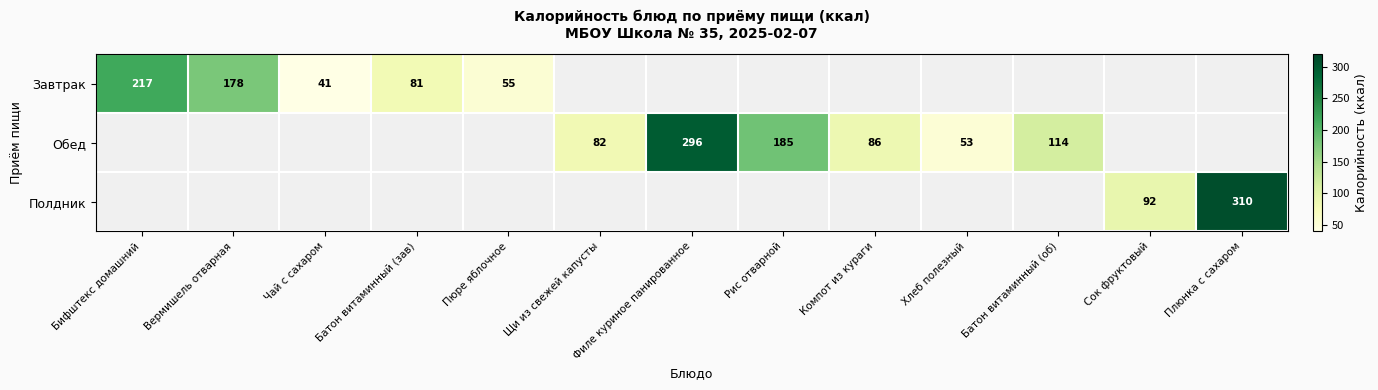

The value of Завтрак at Пюре яблочное is 24. True or false?

False